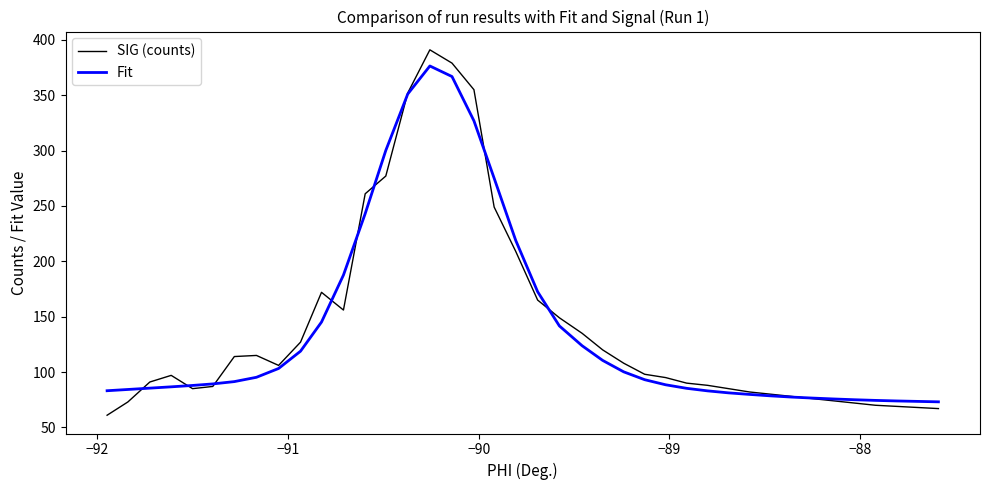

Which series has the widest spread of values?

SIG (counts)